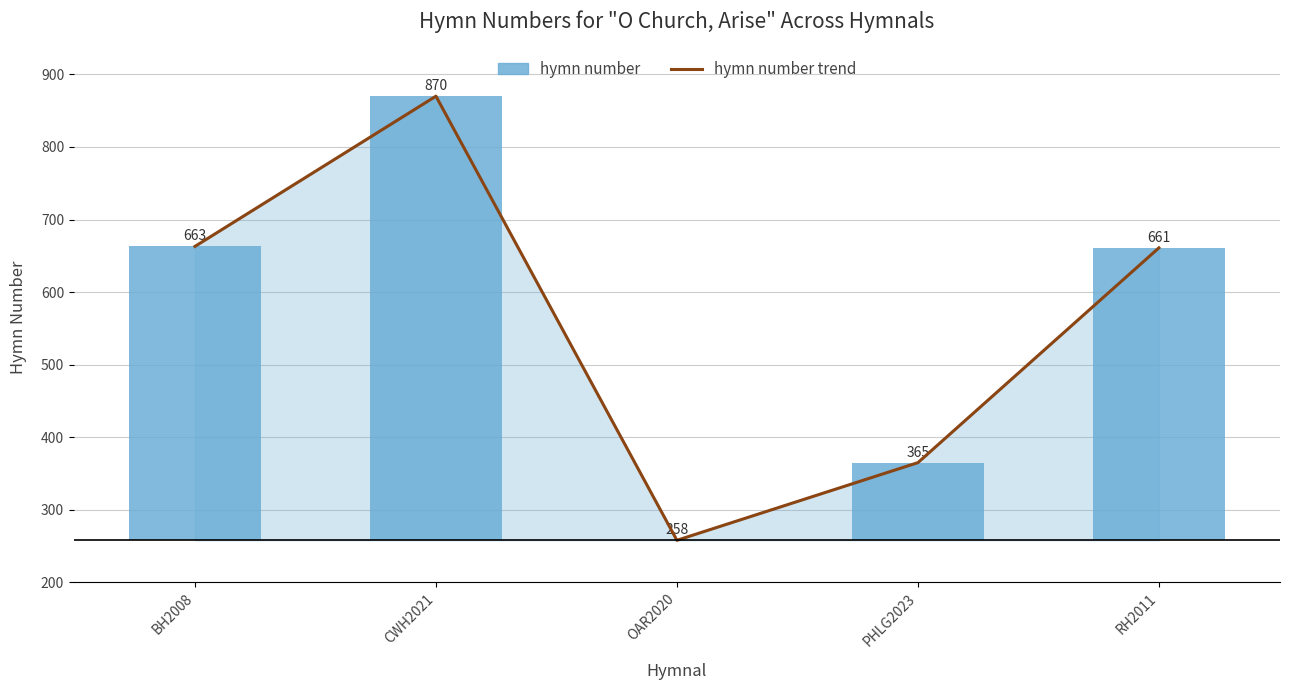

At which label does hymn number (above min) first exceed 403?

BH2008